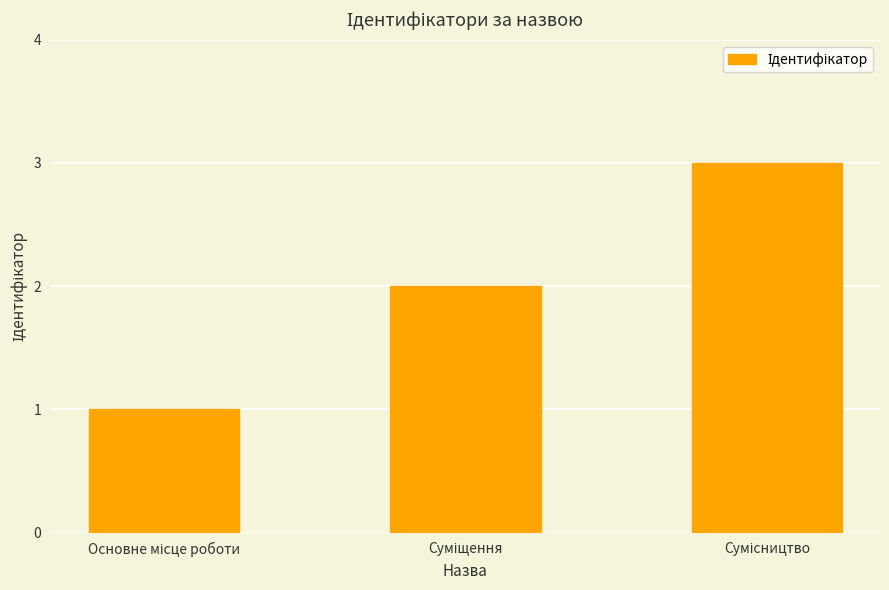

What is the greatest value displayed?

3